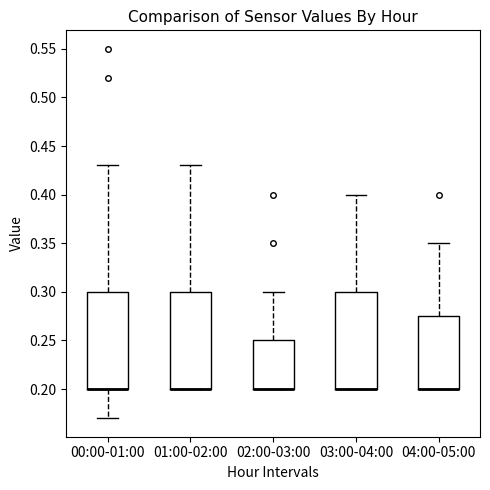

Reading left to right, read every box against the y-axis: the position of its median line, the range the box covers, and the ends of its whiskers. The values are not printed on the chart, so give them approximately, as read against the axis.

00:00-01:00: median 0.200 (drawn on the box's lower edge), box 0.200 to 0.300, whiskers 0.170 to 0.430
01:00-02:00: median 0.200 (drawn on the box's lower edge), box 0.200 to 0.300, whiskers 0.200 to 0.430
02:00-03:00: median 0.200 (drawn on the box's lower edge), box 0.200 to 0.250, whiskers 0.200 to 0.300
03:00-04:00: median 0.200 (drawn on the box's lower edge), box 0.200 to 0.300, whiskers 0.200 to 0.400
04:00-05:00: median 0.200 (drawn on the box's lower edge), box 0.200 to 0.275, whiskers 0.200 to 0.350